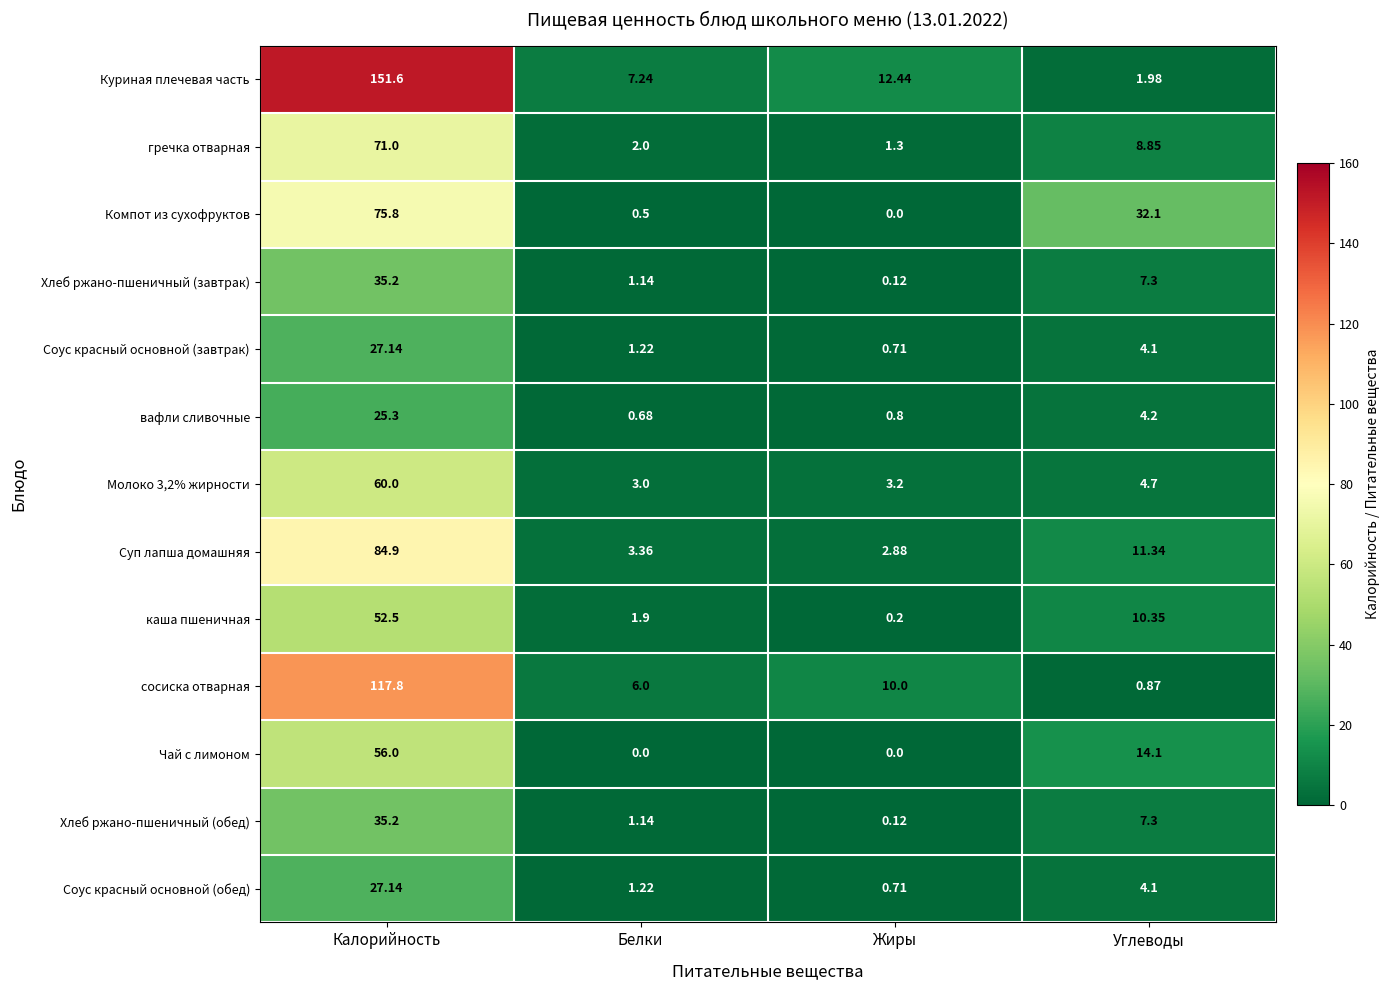

Which label corresponds to the largest value in the chart?

Калорийность